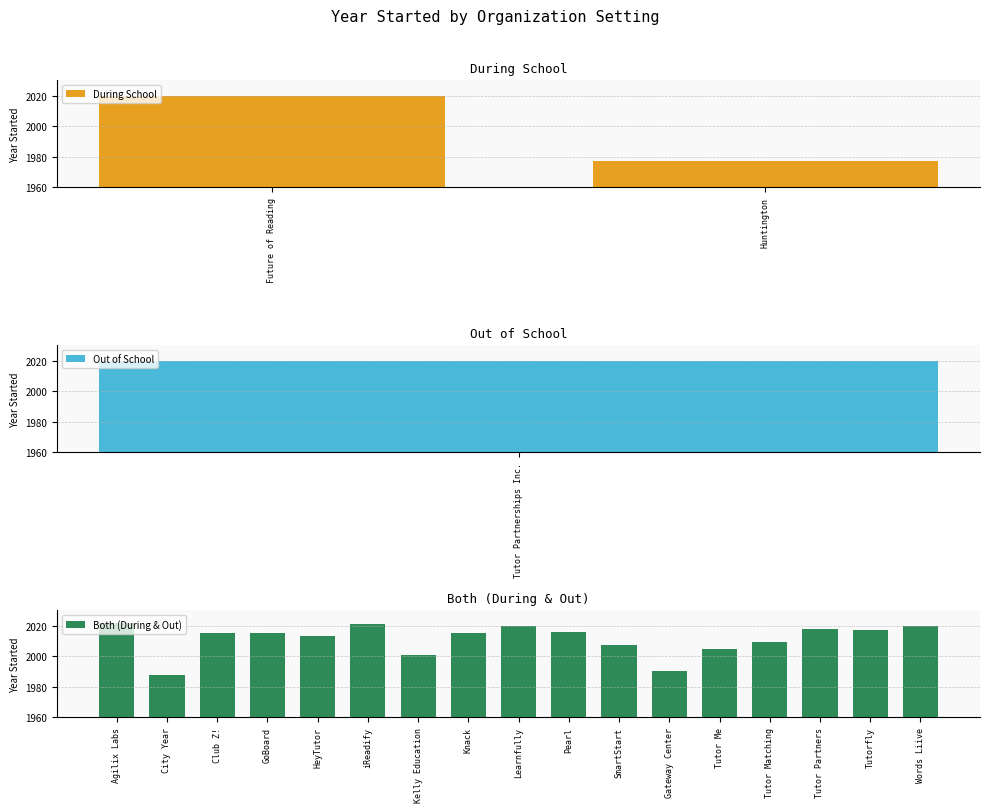

How many series are shown in this chart?

3